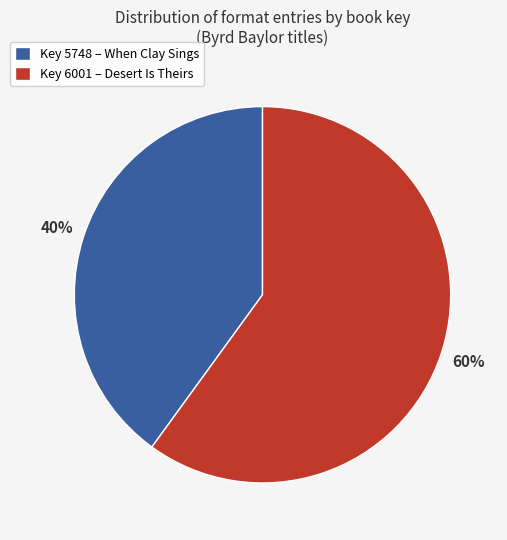

To the nearest percent, what is the difference between the largest and smallest slice percentages?

20%